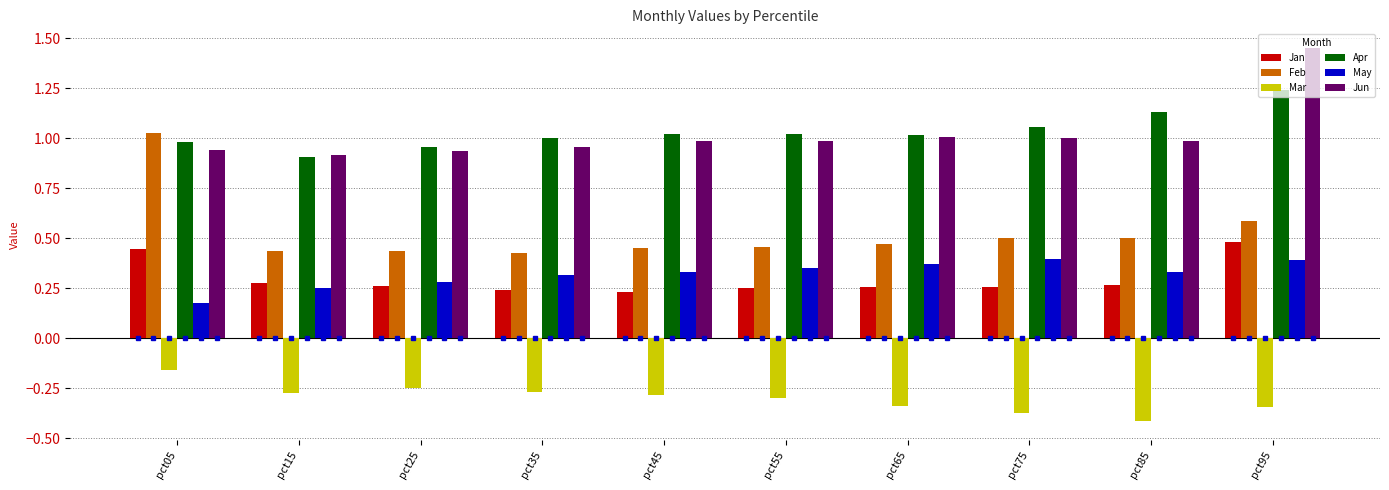

What is the total value across all series at pct55?

2.8